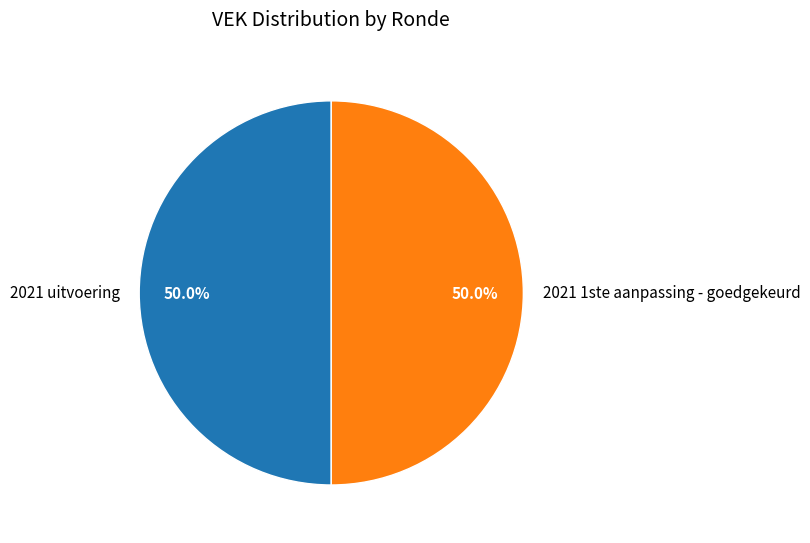

The 2021 uitvoering slice represents 42% of the pie. True or false?

False